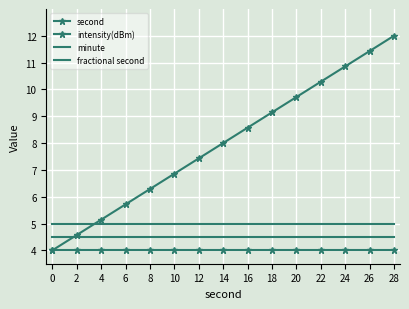

Which category has the highest value across all series?

28